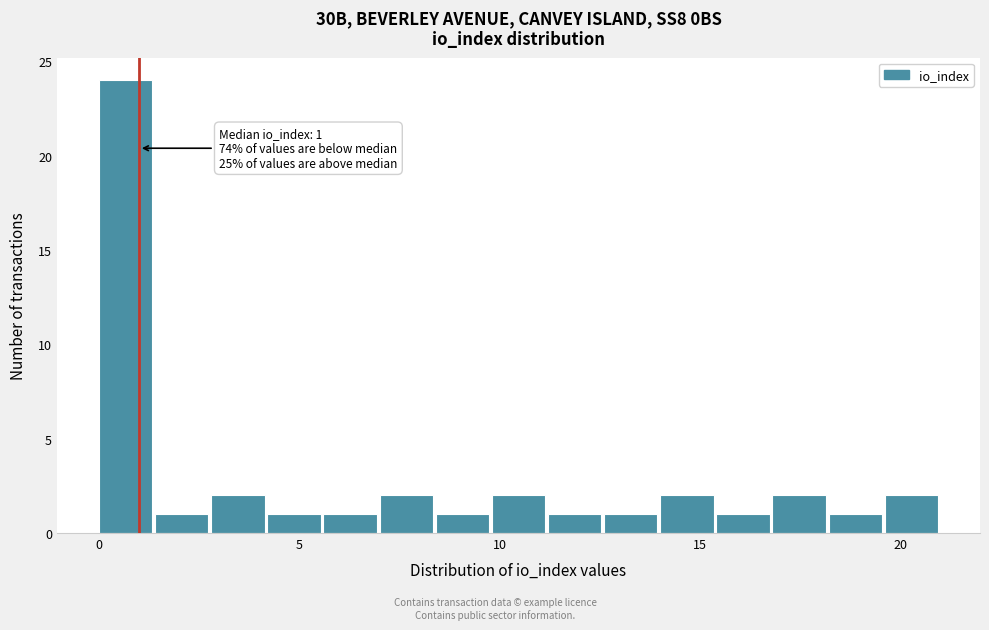

Read against the x-axis, roughly where is the centre of the tallest bar?

0.5